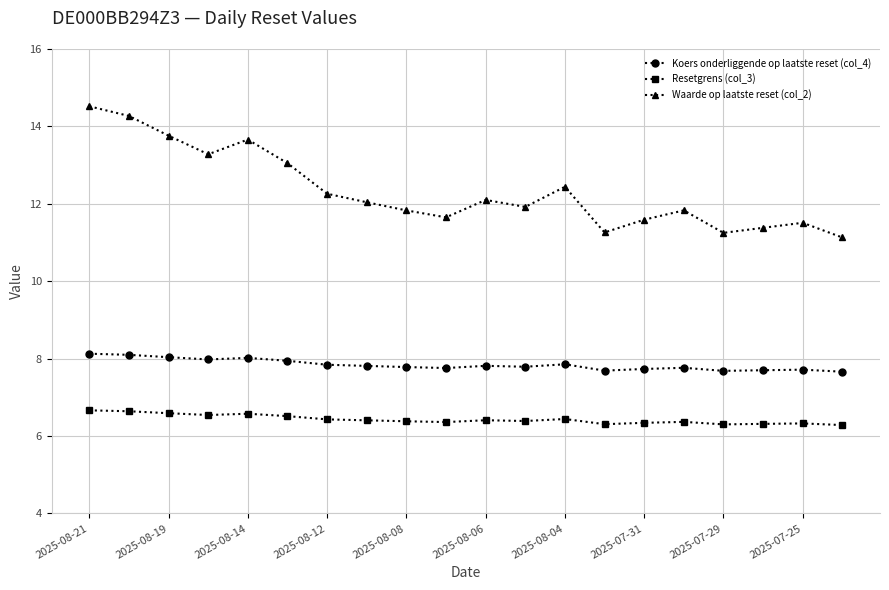

What is the average value of the Resetgrens (col_3) series?

6.4